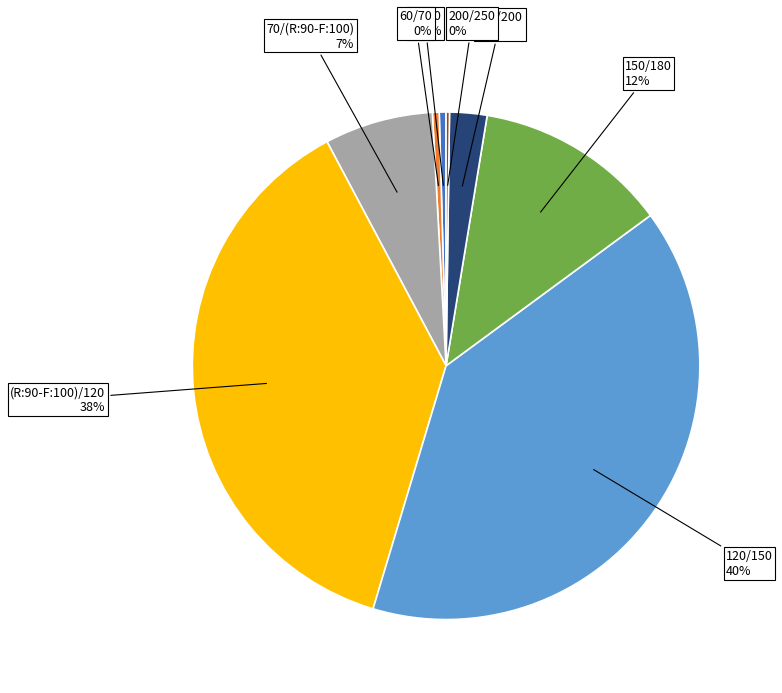

To the nearest percent, what is the difference between the largest and smallest slice percentages?

40%